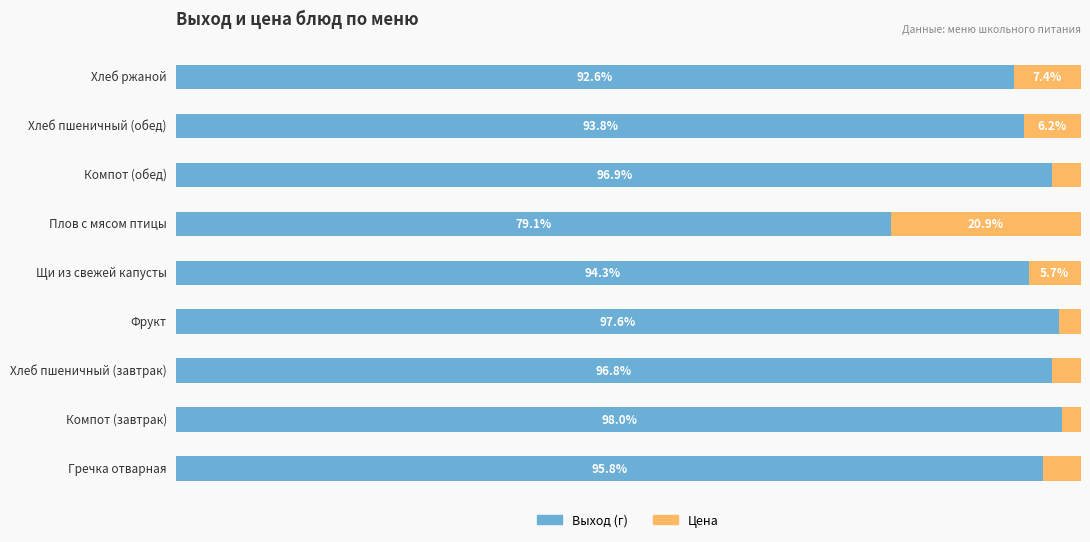

Which category has the highest value in the Выход (г) series?

Компот (завтрак)